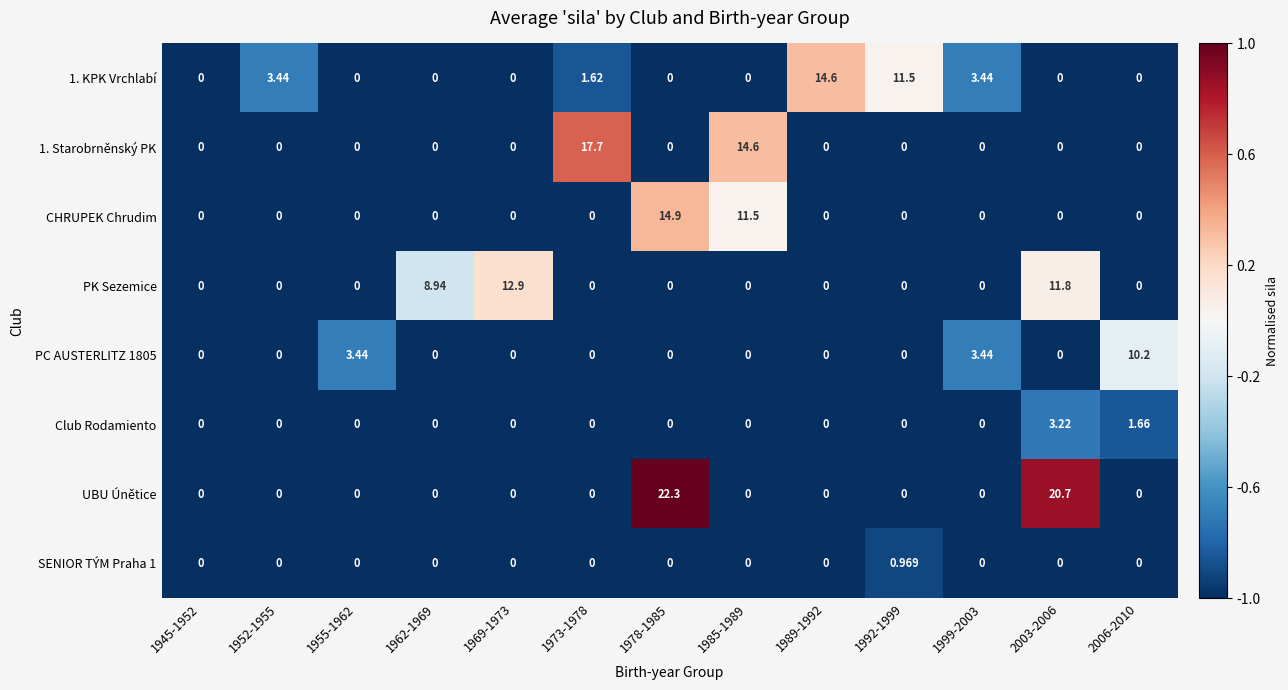

Which series has the largest total across all categories?

UBU Únětice